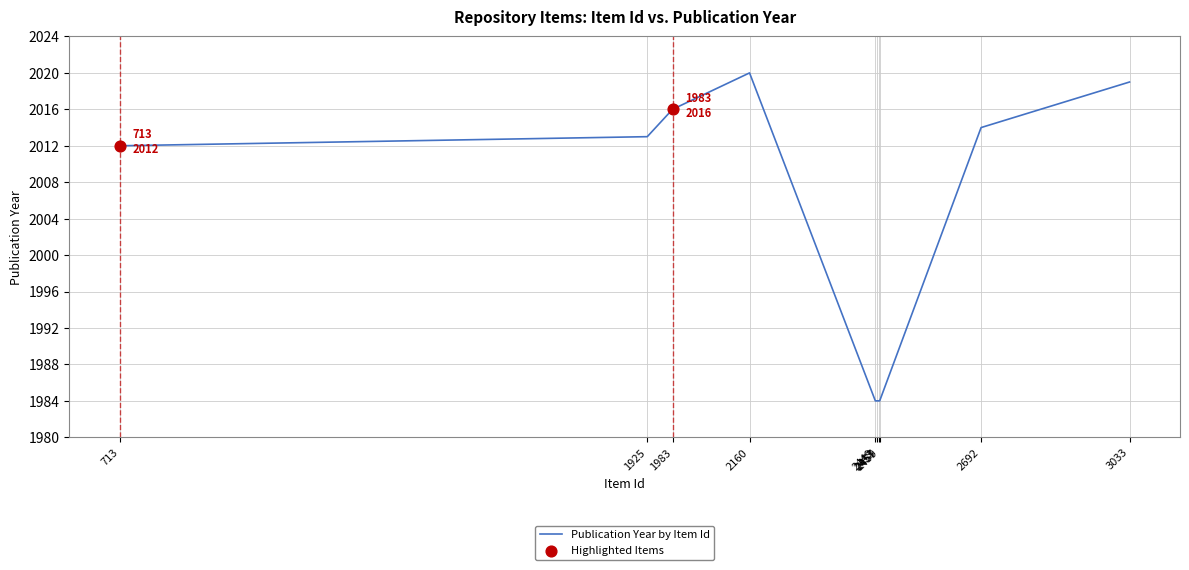

What is the smallest value displayed?

1984